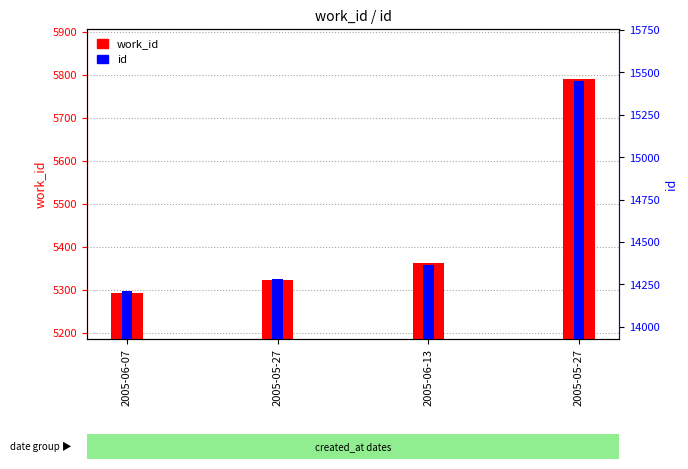

Rank the series by their maximum value, from highest to lowest.

id, work_id